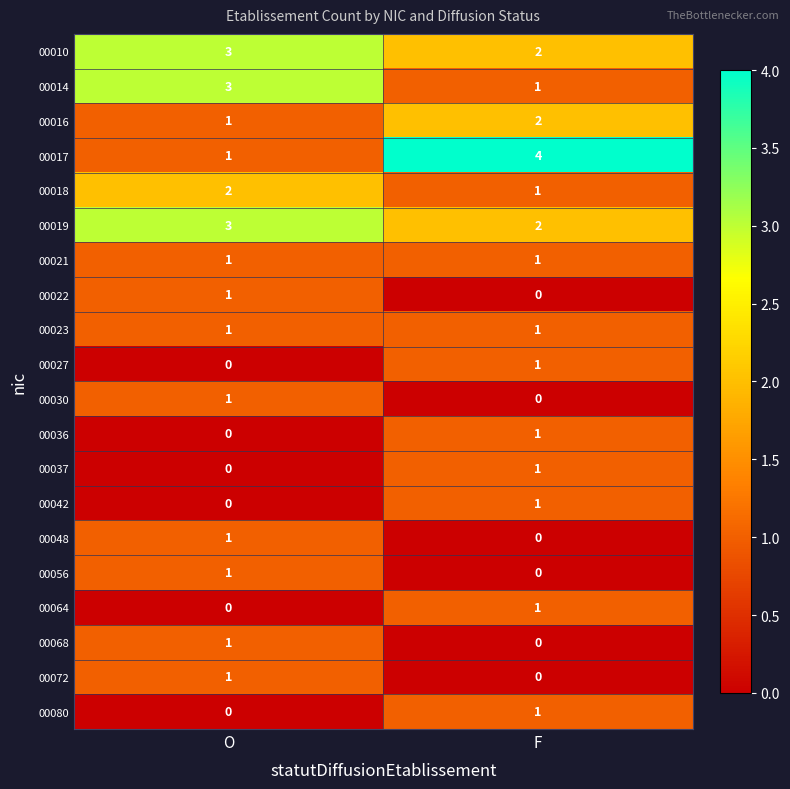

Is the value of 00037 at F greater than the value of 00019 at O?

No